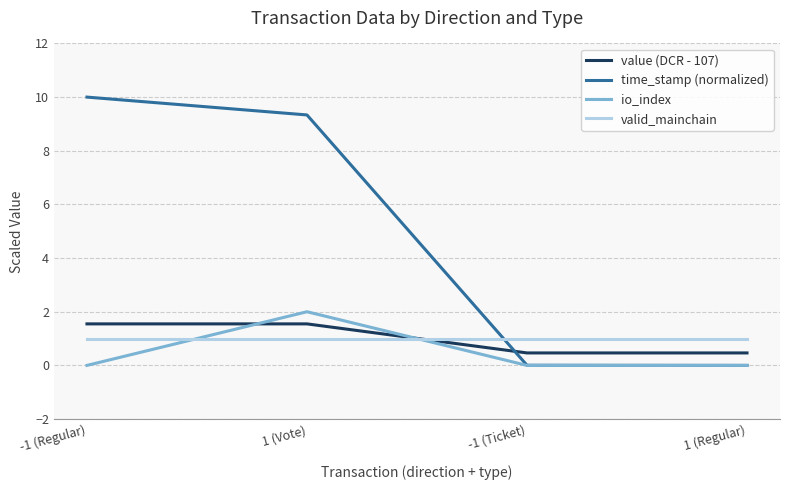

What are all the series names shown in the legend?

value (DCR - 107), time_stamp (normalized), io_index, valid_mainchain